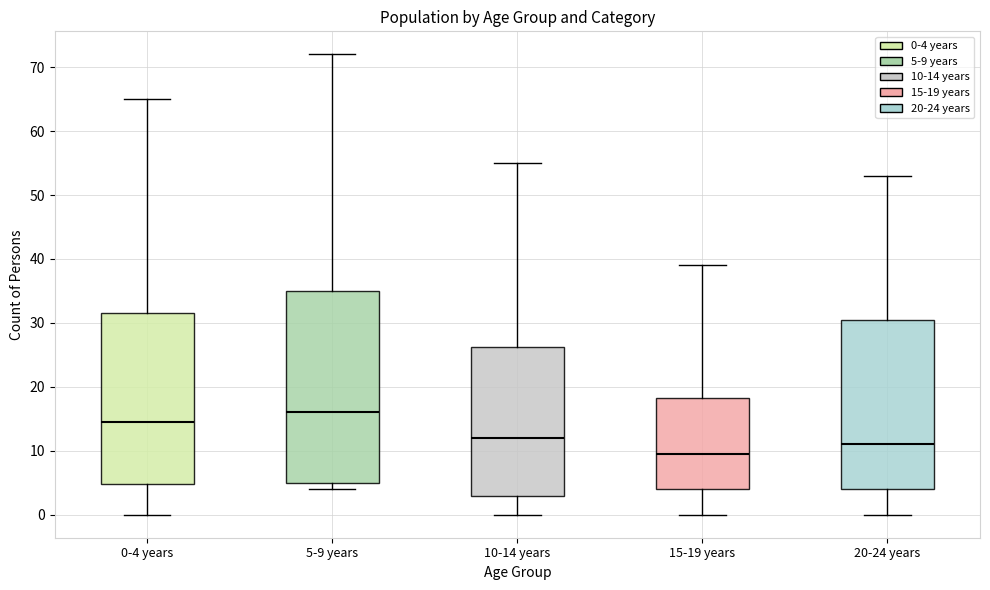

Comparing the boxes themselves (not the whiskers), which one is the tallest?

5-9 years